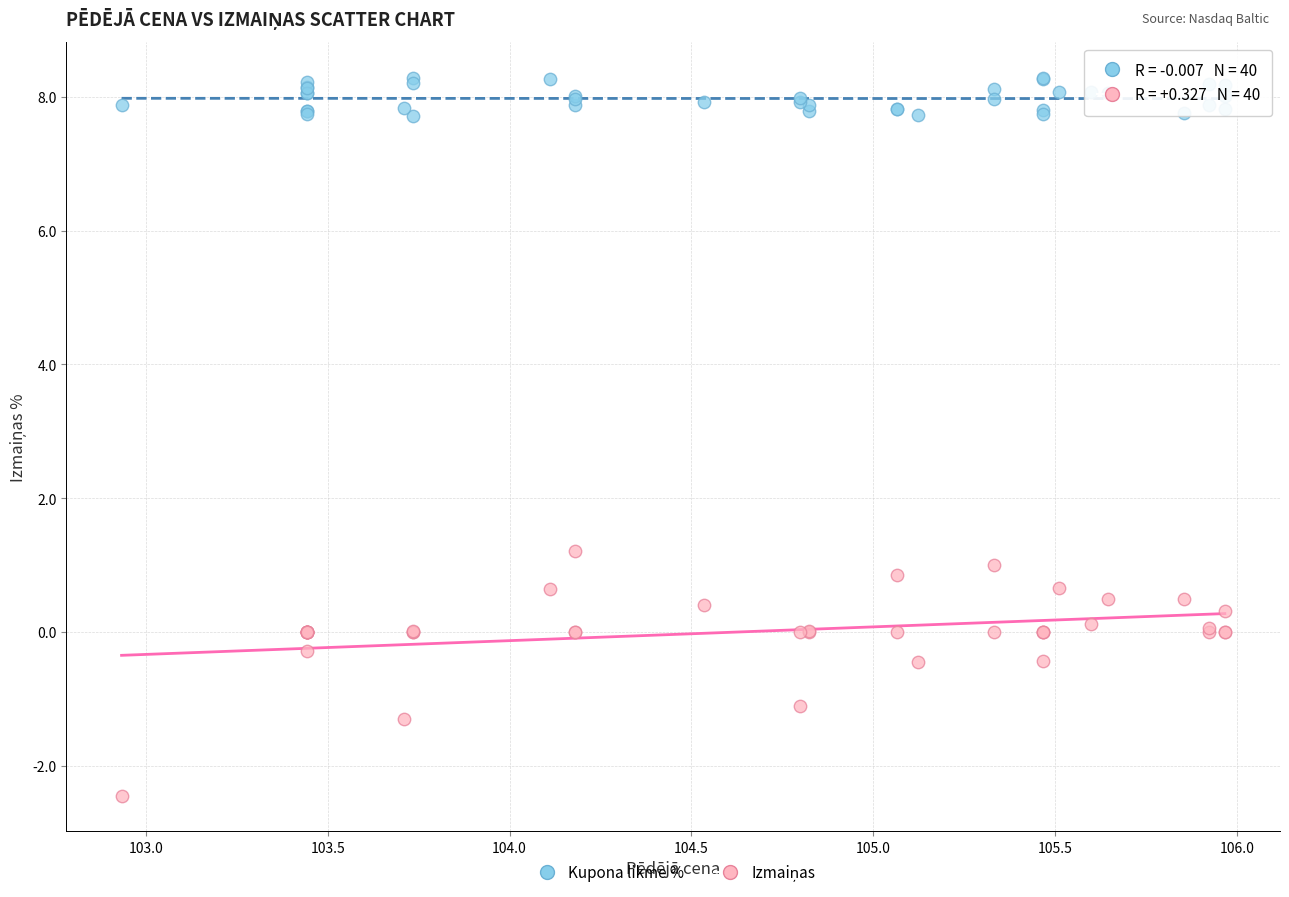

What is the X range (max minus min) for the scatter plot?

3.0